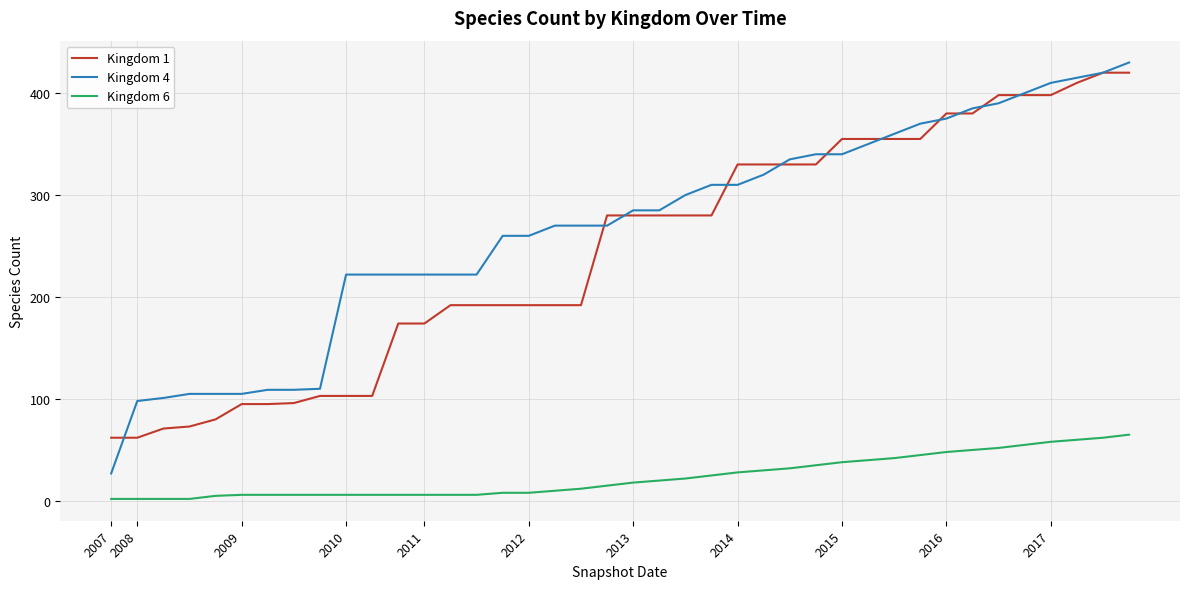

Which series has the largest total across all categories?

Kingdom 4